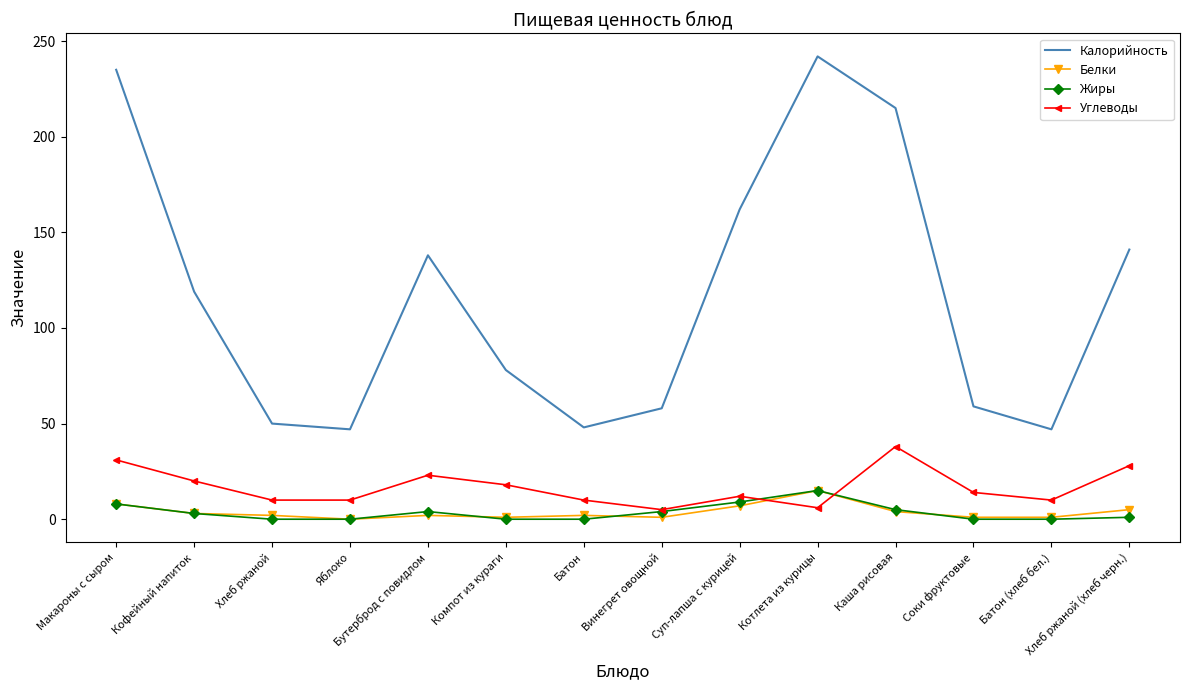

What is the total value across all series at Яблоко?

57